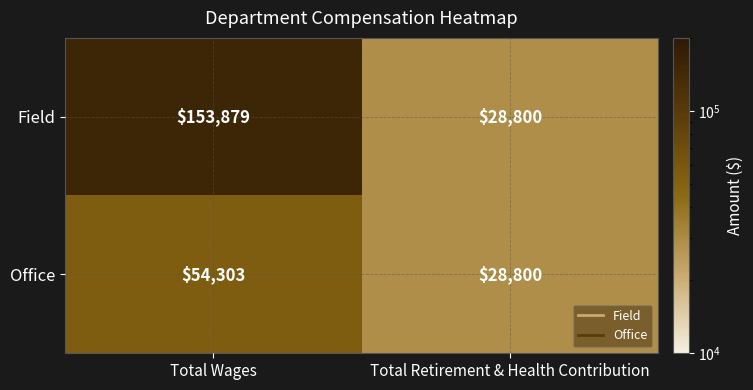

Reading left to right, extract all data points from this chart.

Field: 153879	28800
Office: 54303	28800